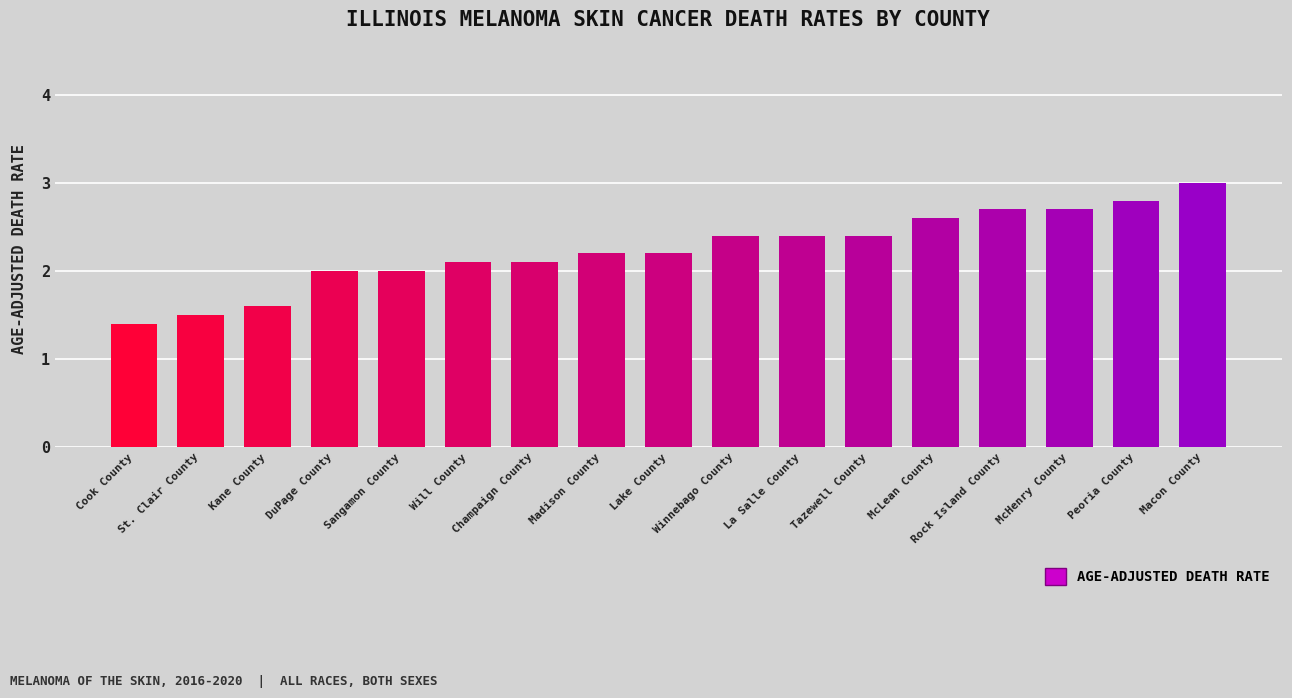

Does the chart contain any negative values?

No